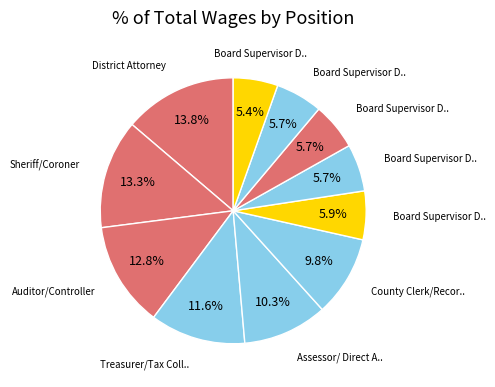

How many segments does this pie chart have?

11